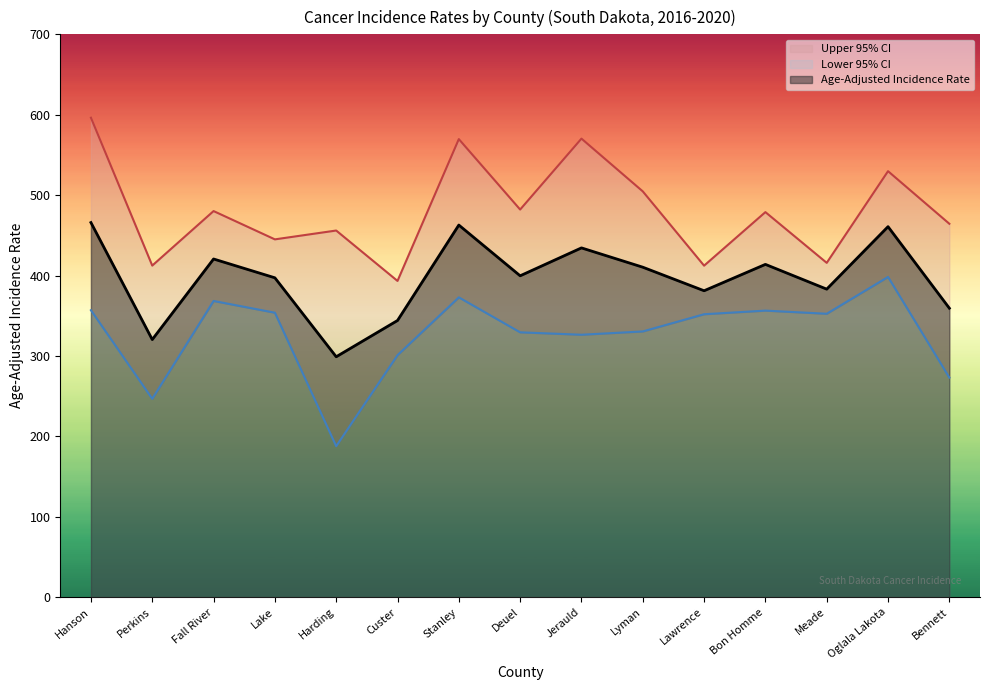

Reading left to right, extract all data points from this chart.

Age-Adjusted Incidence Rate: Hanson=465.9	Perkins=320.4	Fall River=420.6	Lake=397.2	Harding=299.0	Custer=344.1	Stanley=462.8	Deuel=399.7	Jerauld=434.4	Lyman=410.4	Lawrence=381.1	Bon Homme=413.9	Meade=383.1	Oglala Lakota=460.8	Bennett=359.4
Lower 95% CI: Hanson=356.9	Perkins=246.7	Fall River=368.4	Lake=353.8	Harding=187.8	Custer=301.0	Stanley=372.9	Deuel=329.4	Jerauld=326.4	Lyman=330.5	Lawrence=351.9	Bon Homme=356.4	Meade=352.5	Oglala Lakota=398.3	Bennett=273.1
Upper 95% CI: Hanson=596.3	Perkins=412.4	Fall River=480.2	Lake=445.0	Harding=456.0	Custer=393.3	Stanley=569.7	Deuel=482.1	Jerauld=570.3	Lyman=504.7	Lawrence=412.3	Bon Homme=478.9	Meade=415.8	Oglala Lakota=529.8	Bennett=464.4